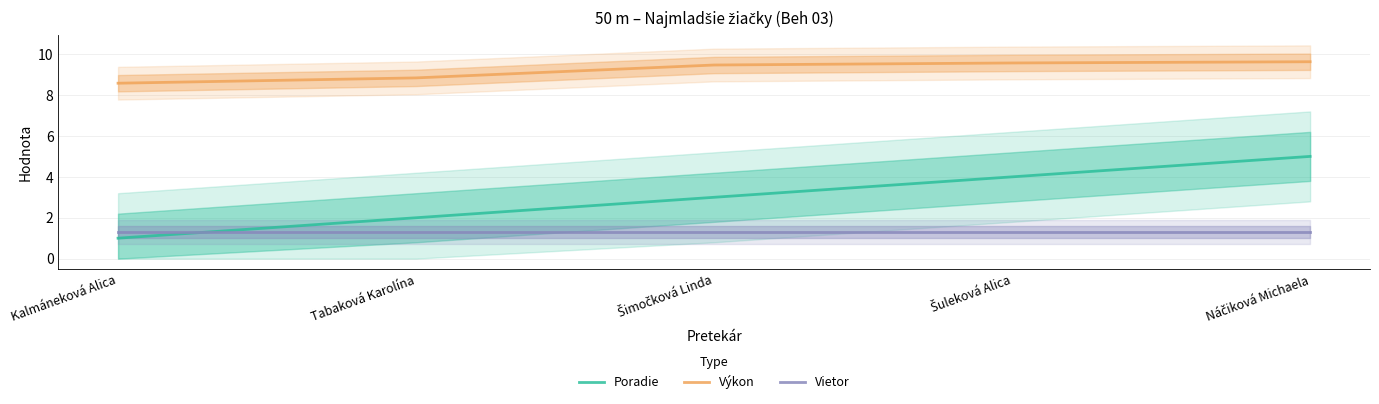

Is the value of Poradie at Tabaková Karolína greater than the value of Výkon at Šimočková Linda?

No